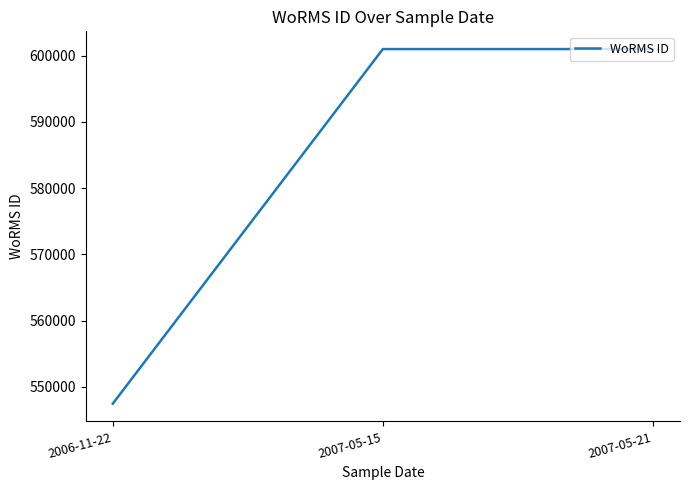

What is the approximate value at 2007-05-21?

600979